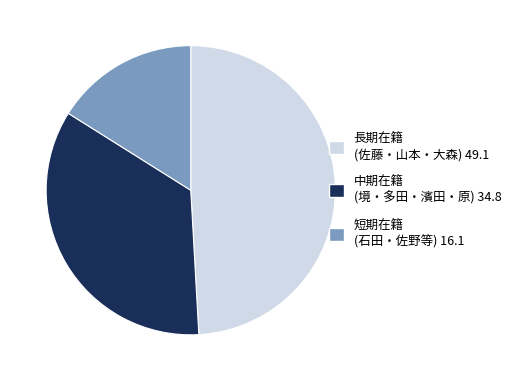

Between 中期在籍 (境・多田・濱田・原) 34.8 and 短期在籍 (石田・佐野等) 16.1, which is larger?

中期在籍 (境・多田・濱田・原) 34.8